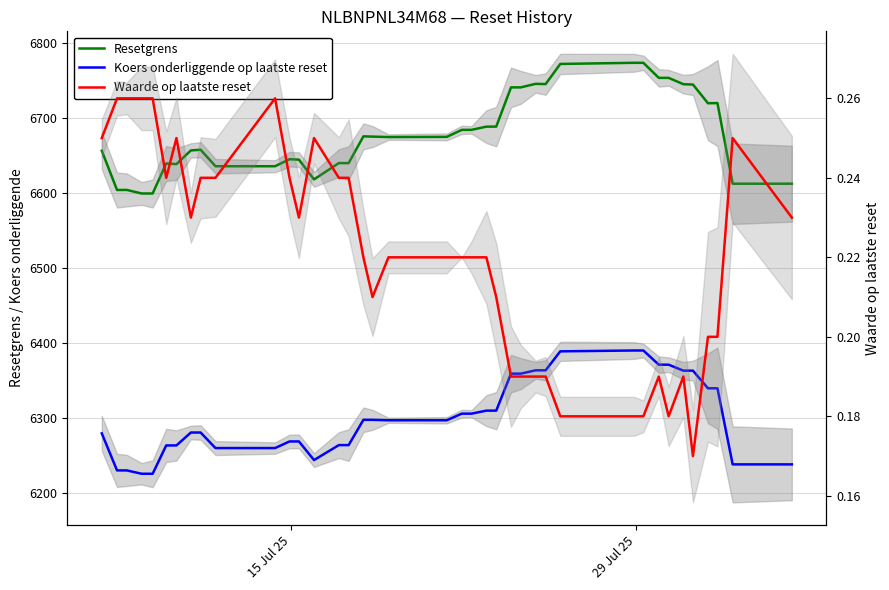

True or false: Koers onderliggende op laatste reset and Waarde op laatste reset intersect in this chart.

False